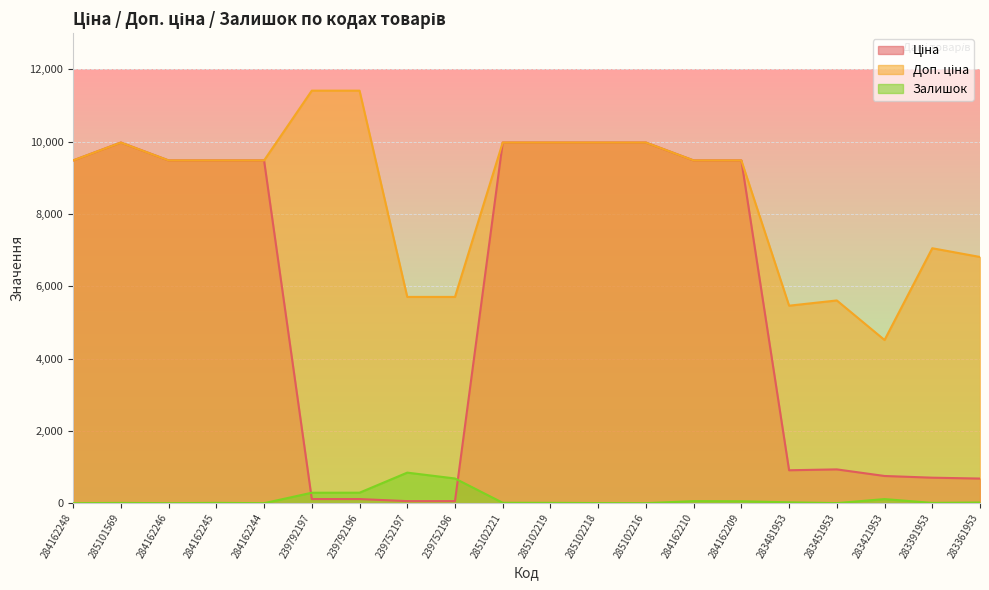

True or false: Доп. ціна and Ціна intersect in this chart.

False